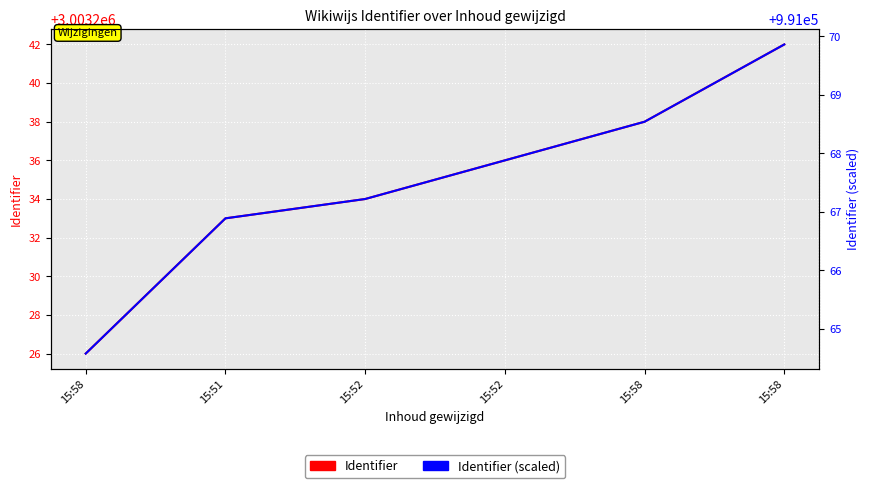

Count the number of data series in this chart.

2